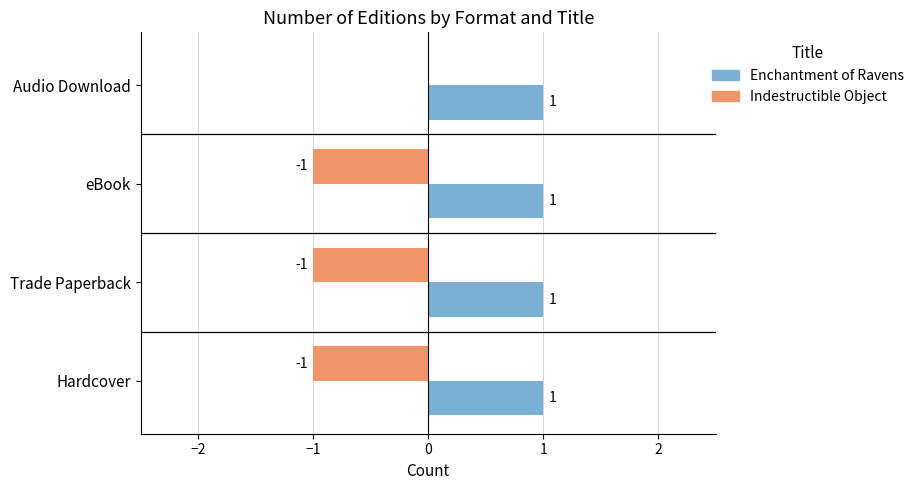

Between Trade Paperback and Audio Download, which series saw the biggest shift?

Indestructible Object